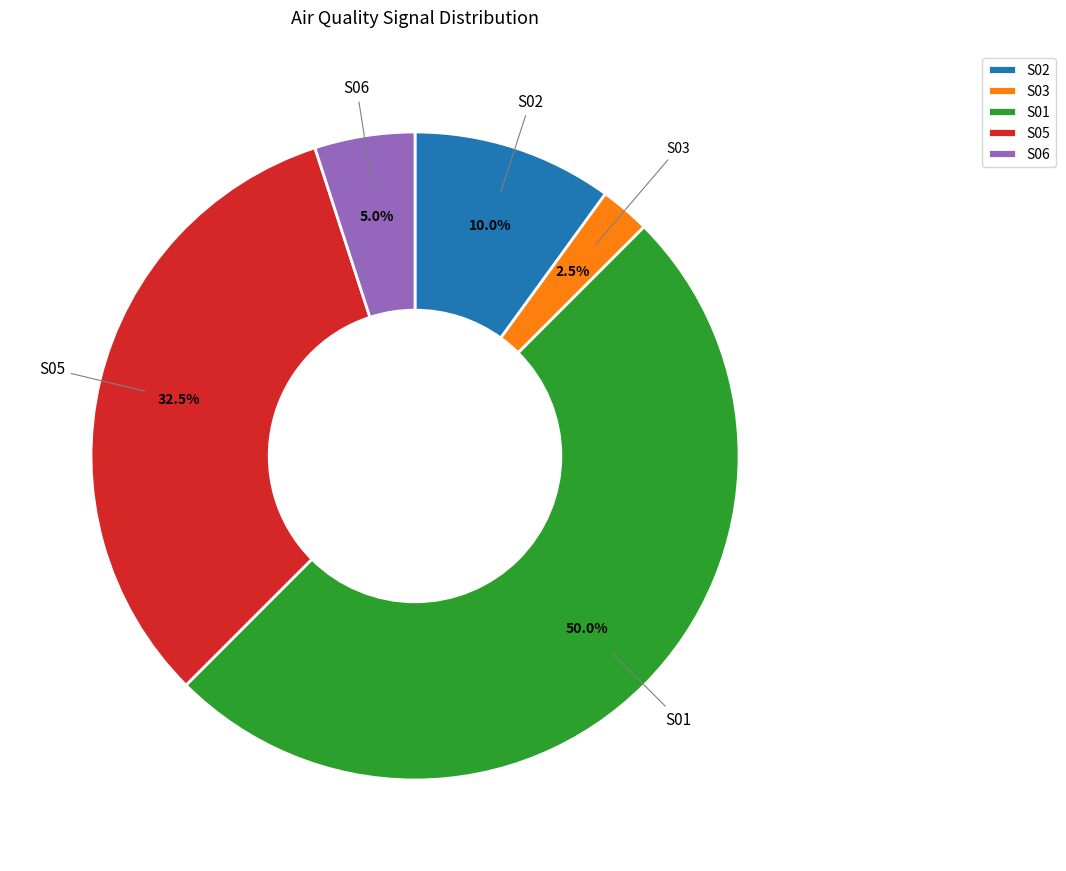

Which slice is the smallest?

S03